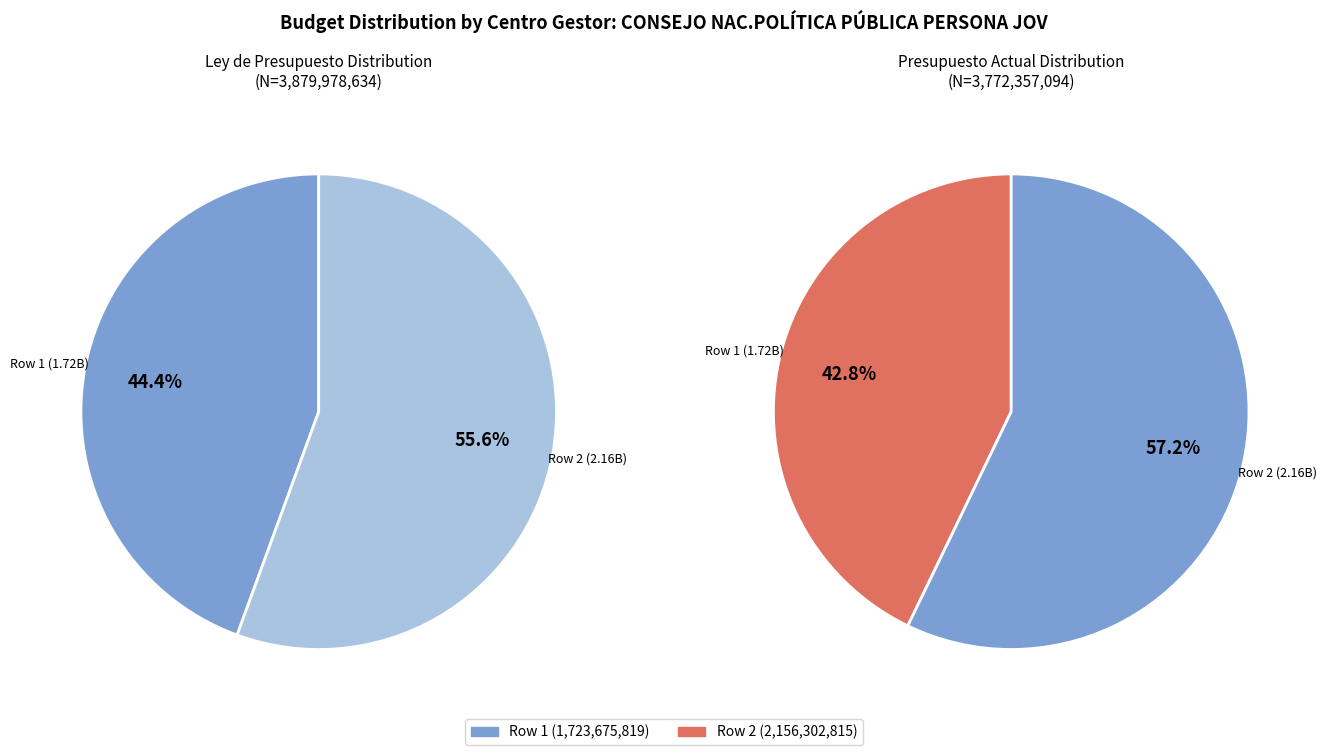

Do 1723675819 and 2156302815 together represent more than half of the pie?

Yes